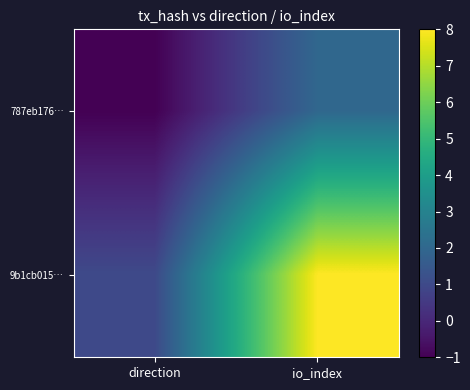

Between io_index and direction, which is larger?

io_index